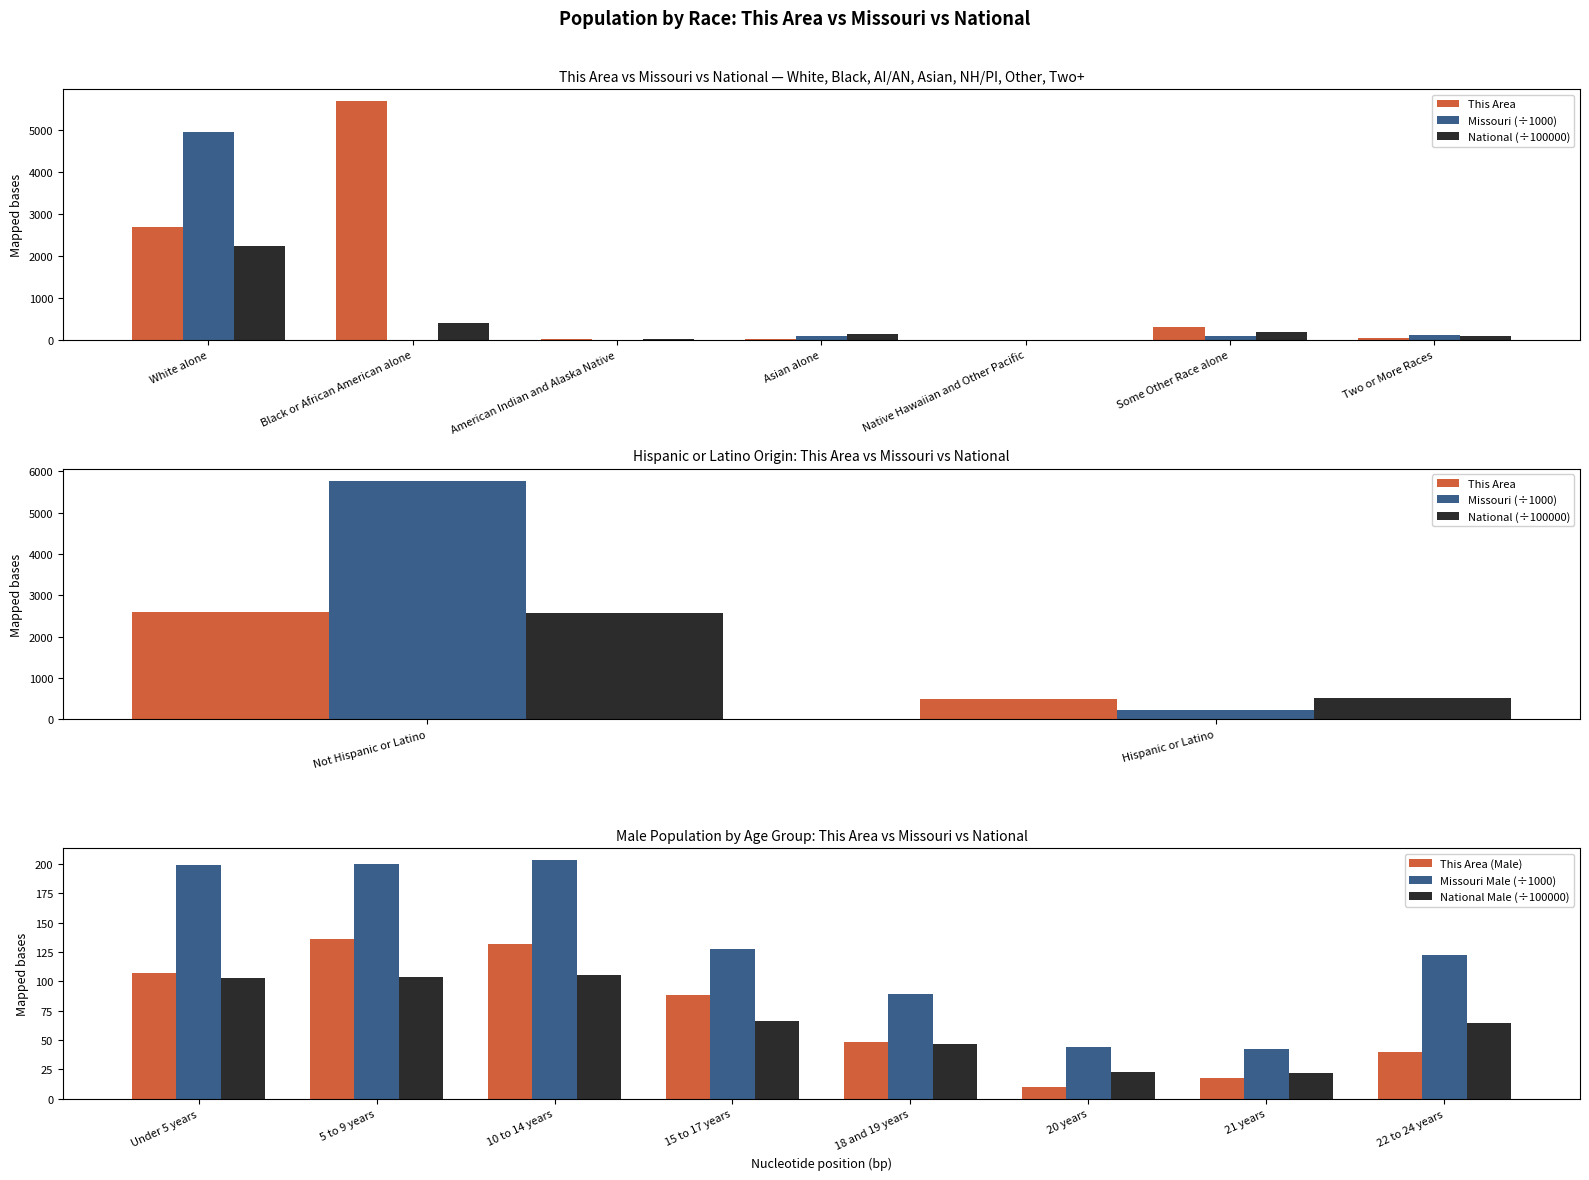

What is the value of the National bar at the 4th from the left?

146.7